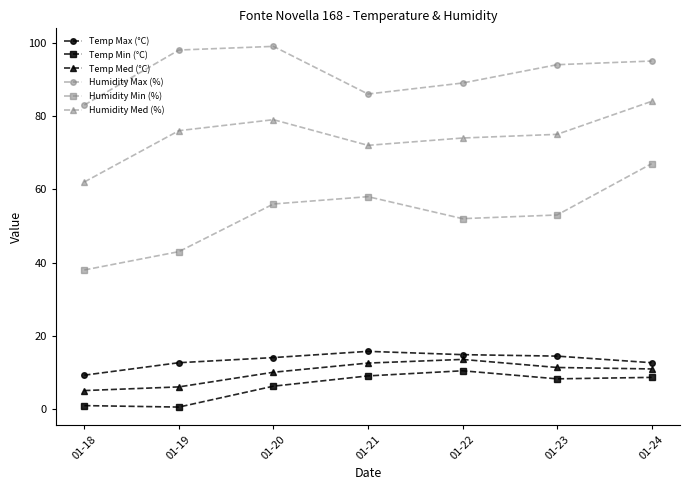

The value of Humidity Med (%) at 01-24 is 84.0. True or false?

True